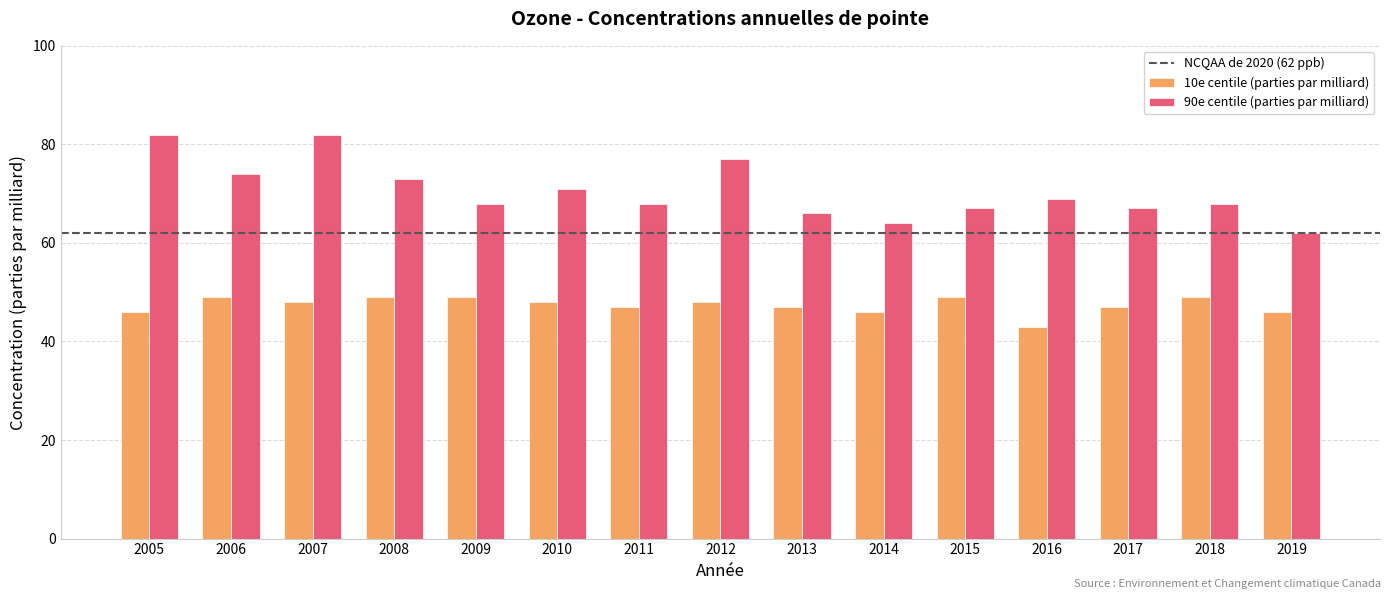

Reading right to left, extract all data points from this chart.

10e centile (parties par milliard): 2019=46	2018=49	2017=47	2016=43	2015=49	2014=46	2013=47	2012=48	2011=47	2010=48	2009=49	2008=49	2007=48	2006=49	2005=46
90e centile (parties par milliard): 2019=62	2018=68	2017=67	2016=69	2015=67	2014=64	2013=66	2012=77	2011=68	2010=71	2009=68	2008=73	2007=82	2006=74	2005=82